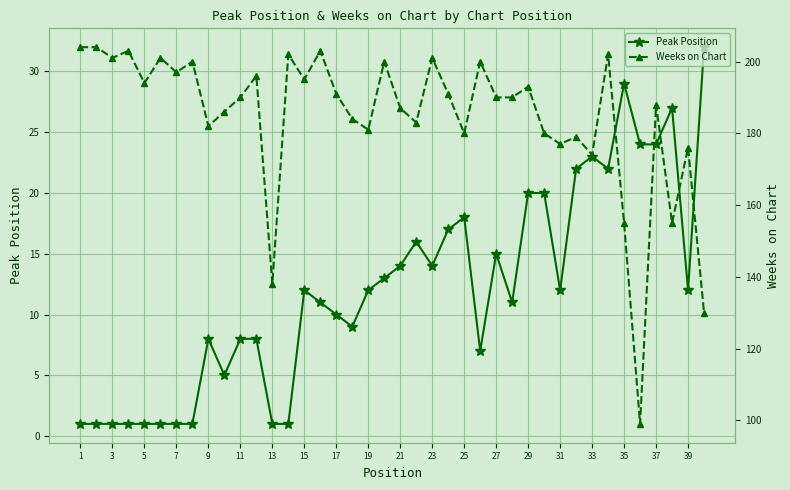

List the series in order of their peak value, lowest first.

Peak Position, Weeks on Chart